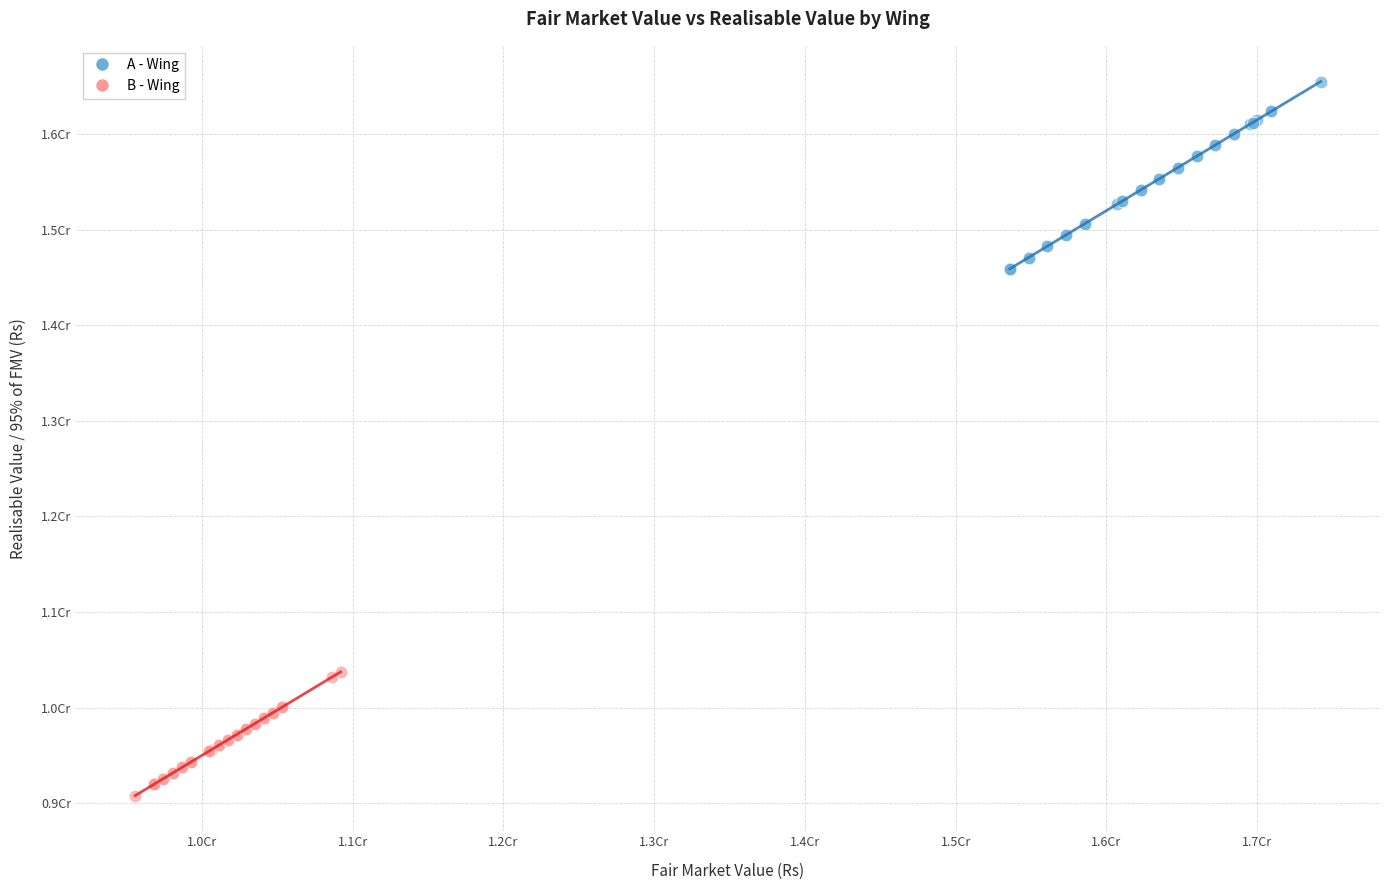

Which series has the widest spread of Y values?

A - Wing